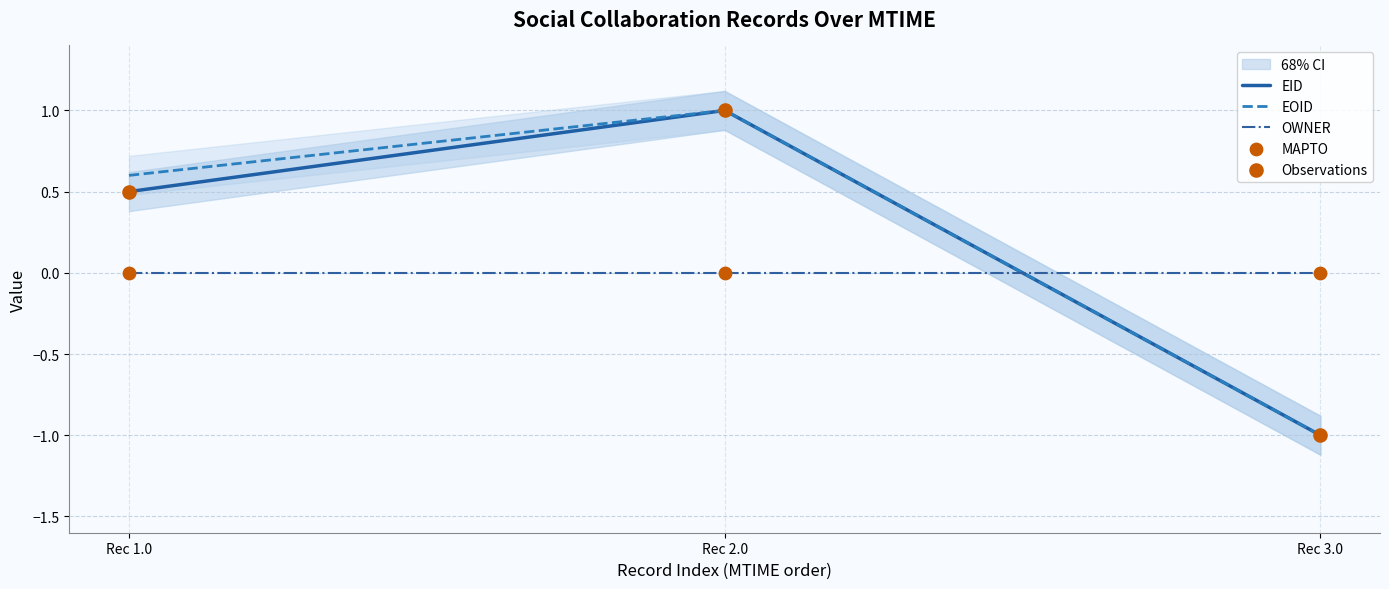

Which series has the largest total across all categories?

EOID